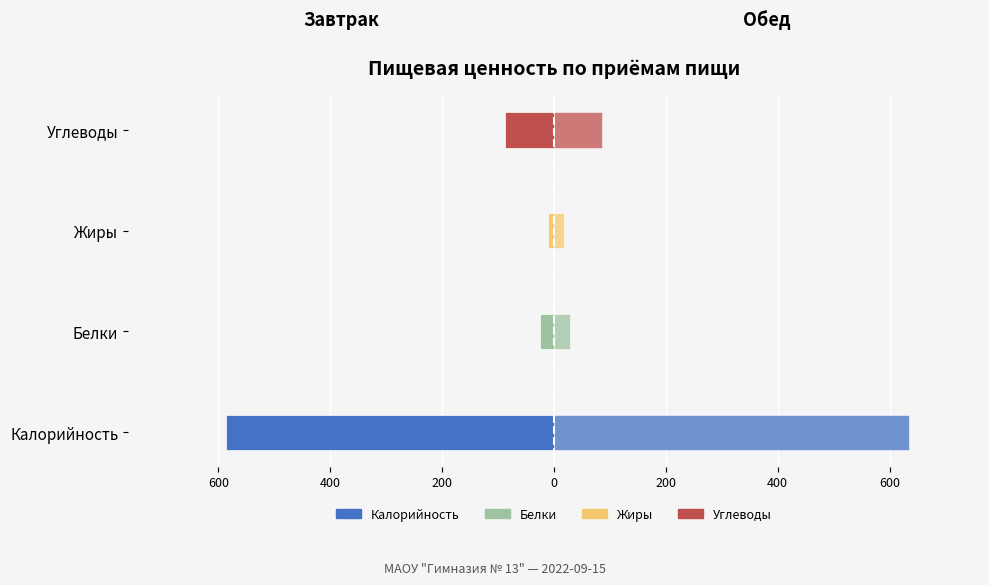

How many series are shown in this chart?

2